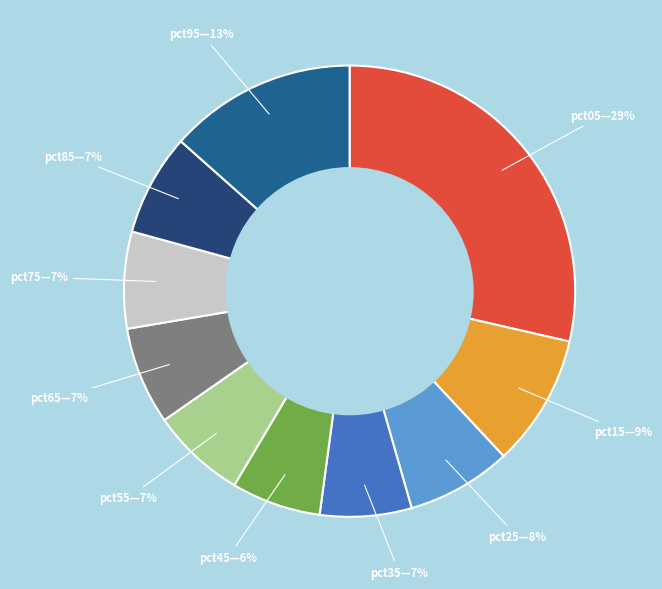

To the nearest percent, what is the average slice percentage?

10%